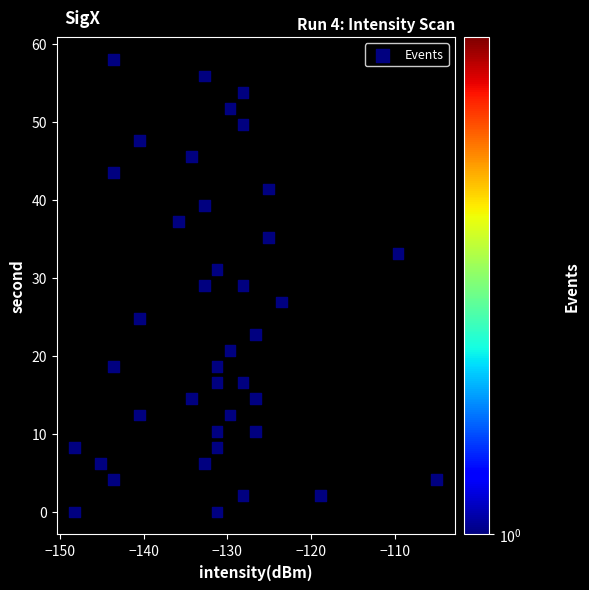

What is the range of Y values (max minus min)?

57.9